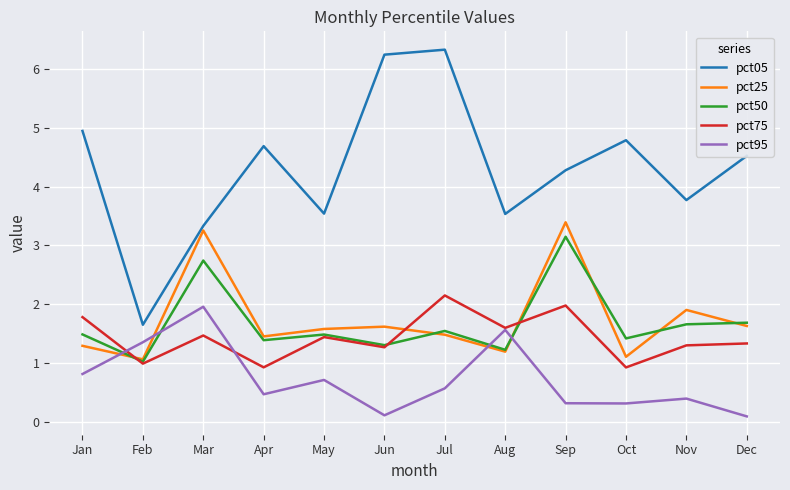

True or false: pct05 and pct25 intersect in this chart.

False